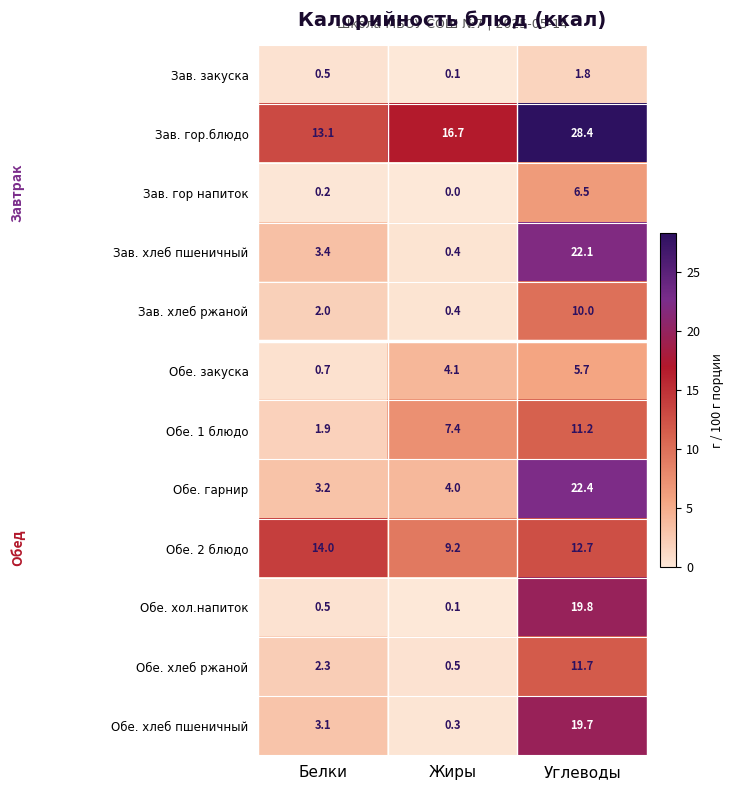

List the labels in order of Зав. хлеб пшеничный value, smallest first.

Жиры, Белки, Углеводы